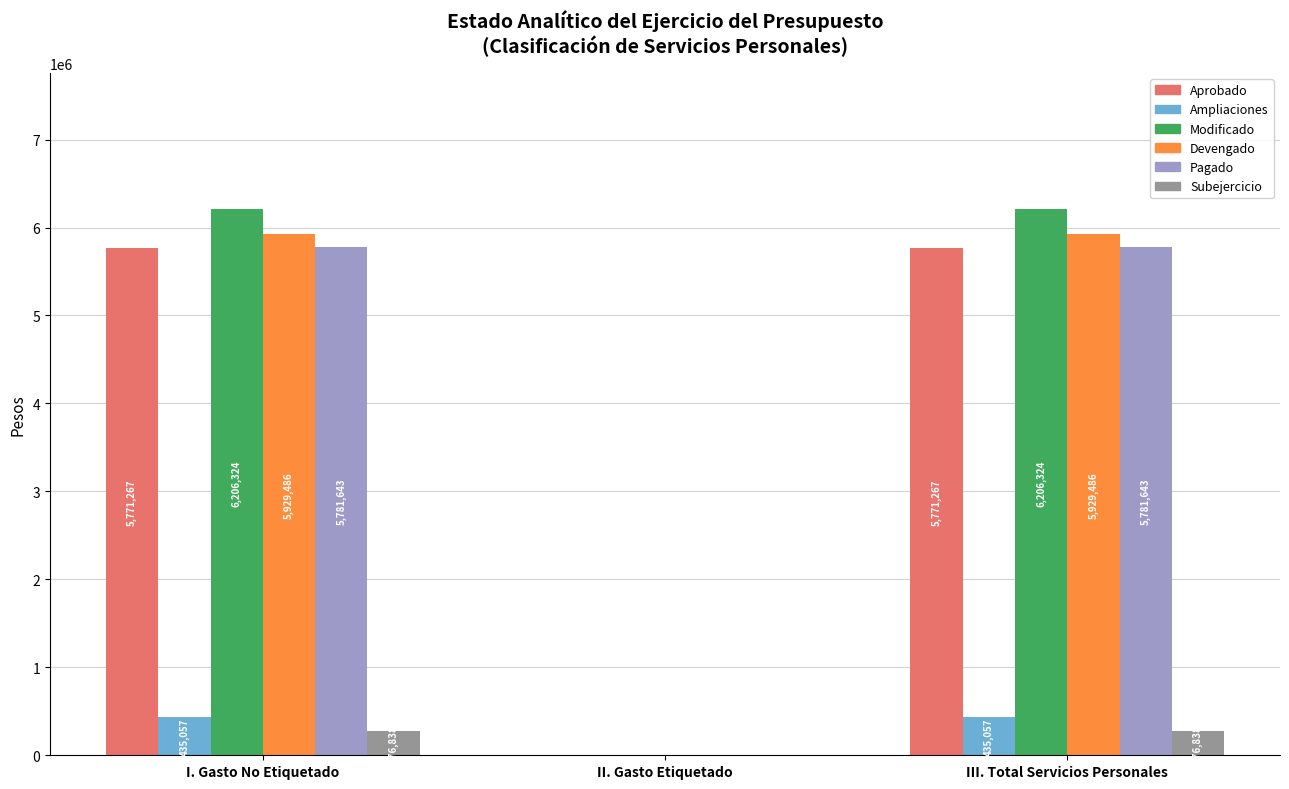

True or false: Ampliaciones has a value of 435056.8 at III. Total Servicios Personales.

True